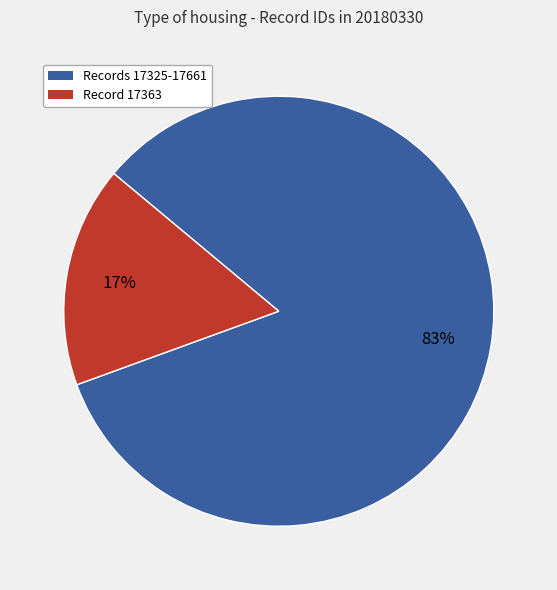

How many slices are in this pie chart?

2